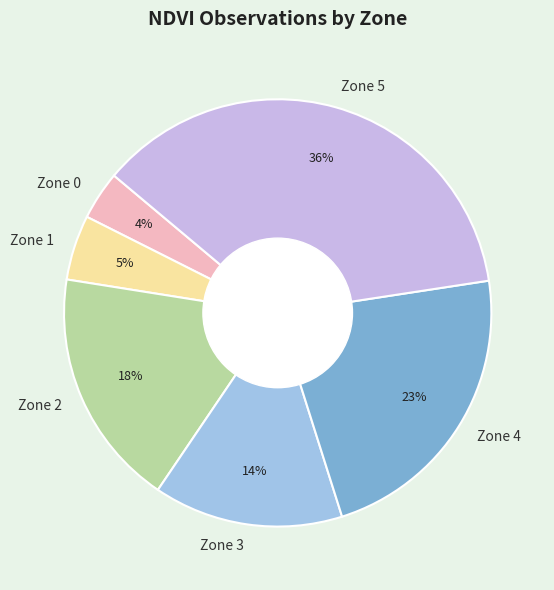

To the nearest percent, what is the average slice percentage?

17%